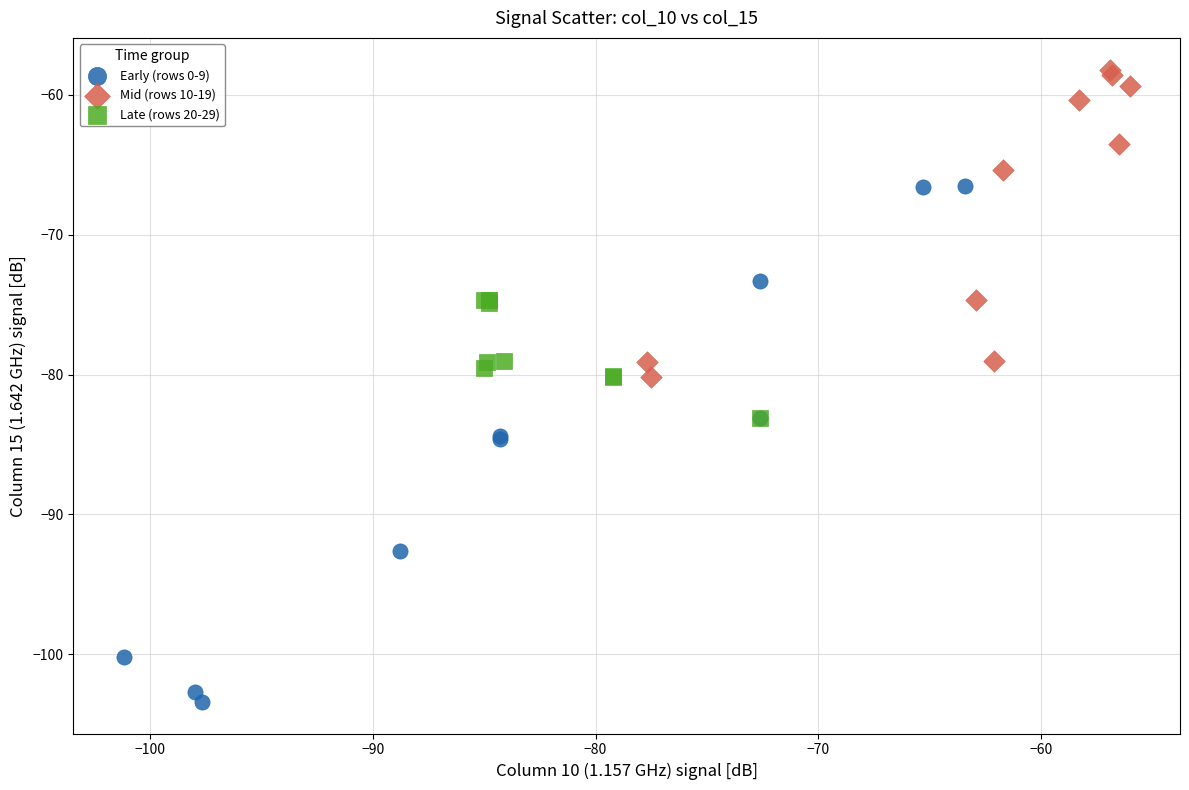

Which series reaches the minimum Y coordinate?

Early (rows 0-9)